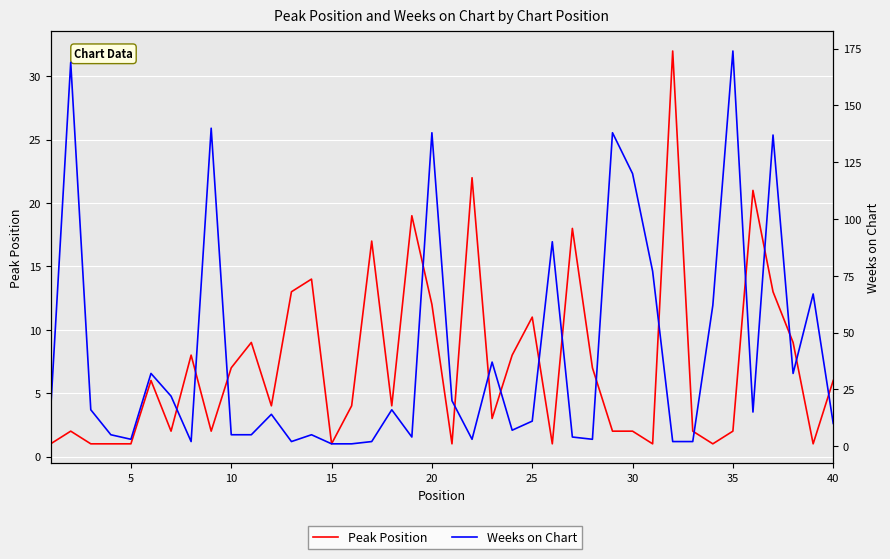

In Peak Position, how many points are higher than both neighbors (excluding endpoints)?

12